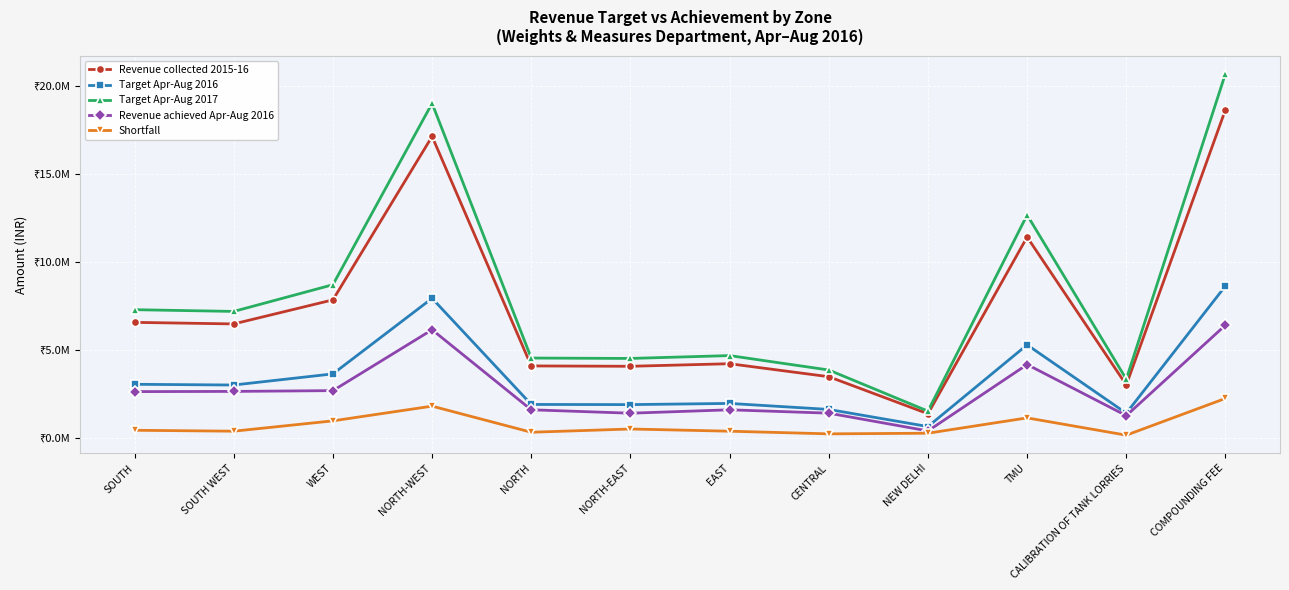

Does the chart have visible grid lines?

Yes